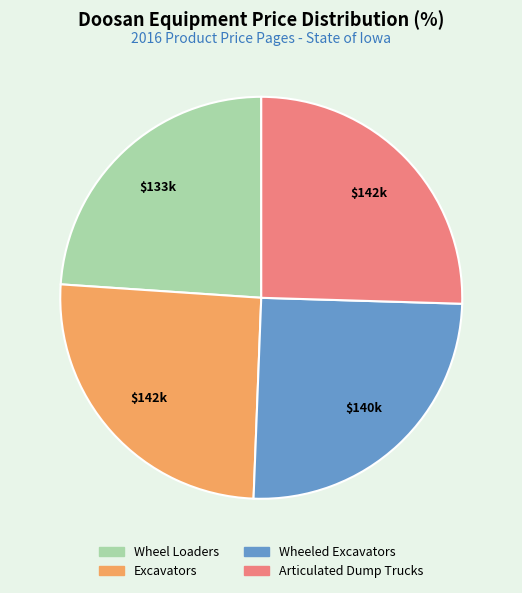

Does Wheeled Excavators represent more than half of the total?

No